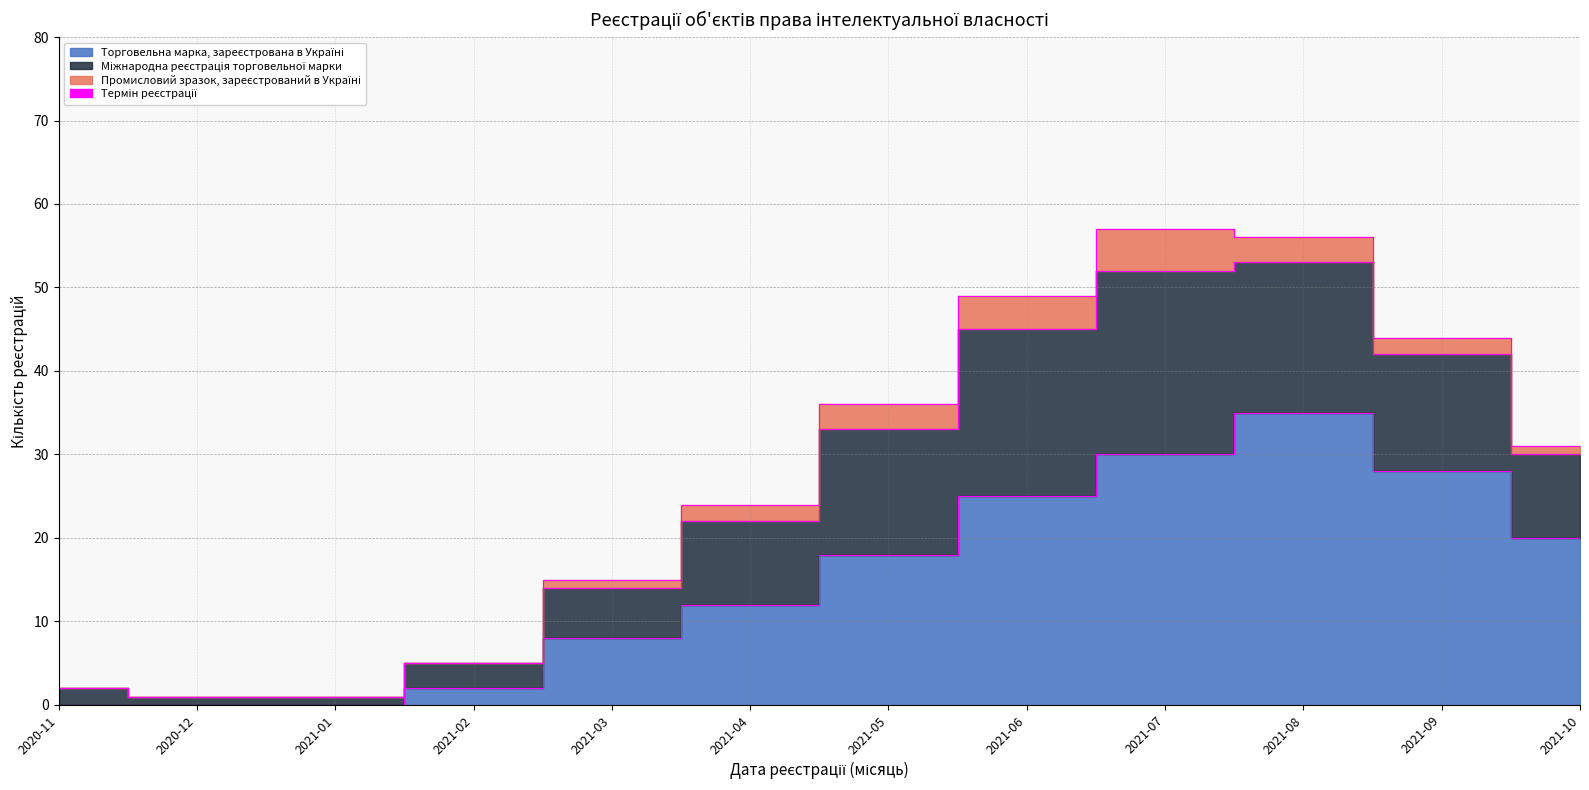

True or false: Міжнародна реєстрація торговельної марки has a value of 3 at 2020-11.

False